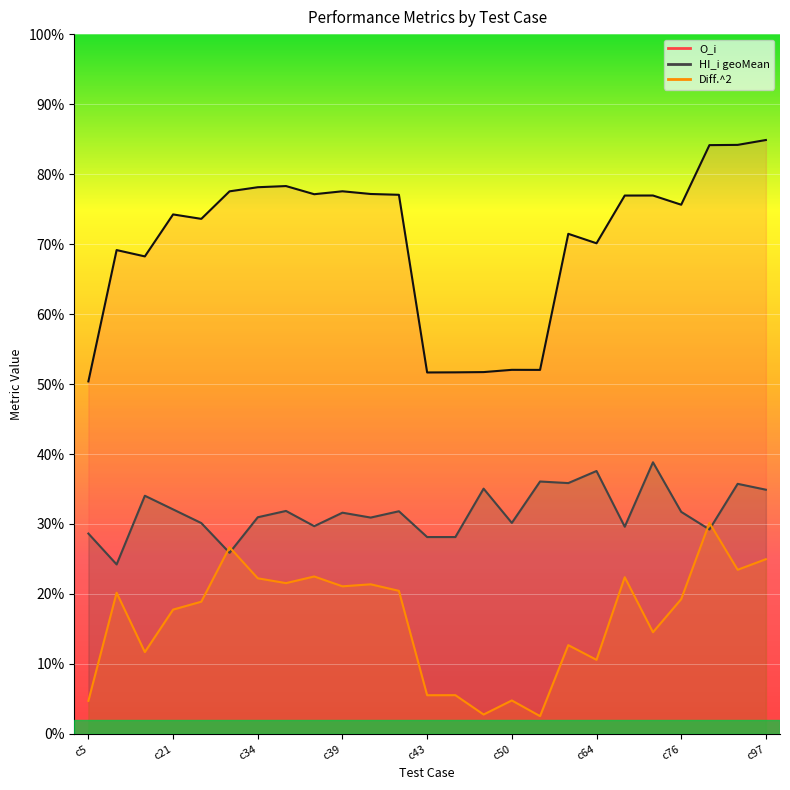

At which label does HI_i geoMean reach its peak?

c73